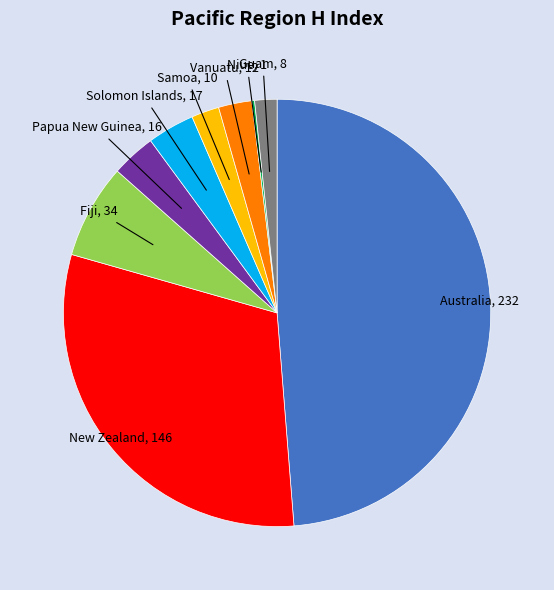

Which has a higher value, New Zealand or Vanuatu?

New Zealand